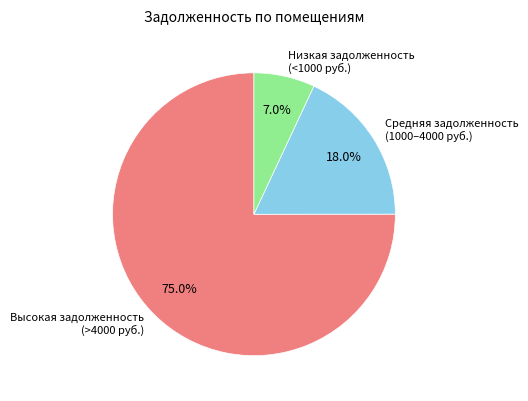

Which slice is the smallest?

Низкая задолженность (<1000 руб.)